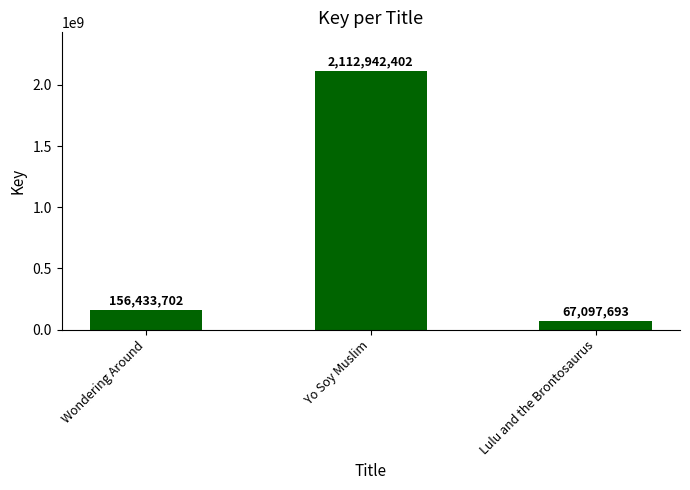

True or false: the data shows 660228973 at Yo Soy Muslim.

False